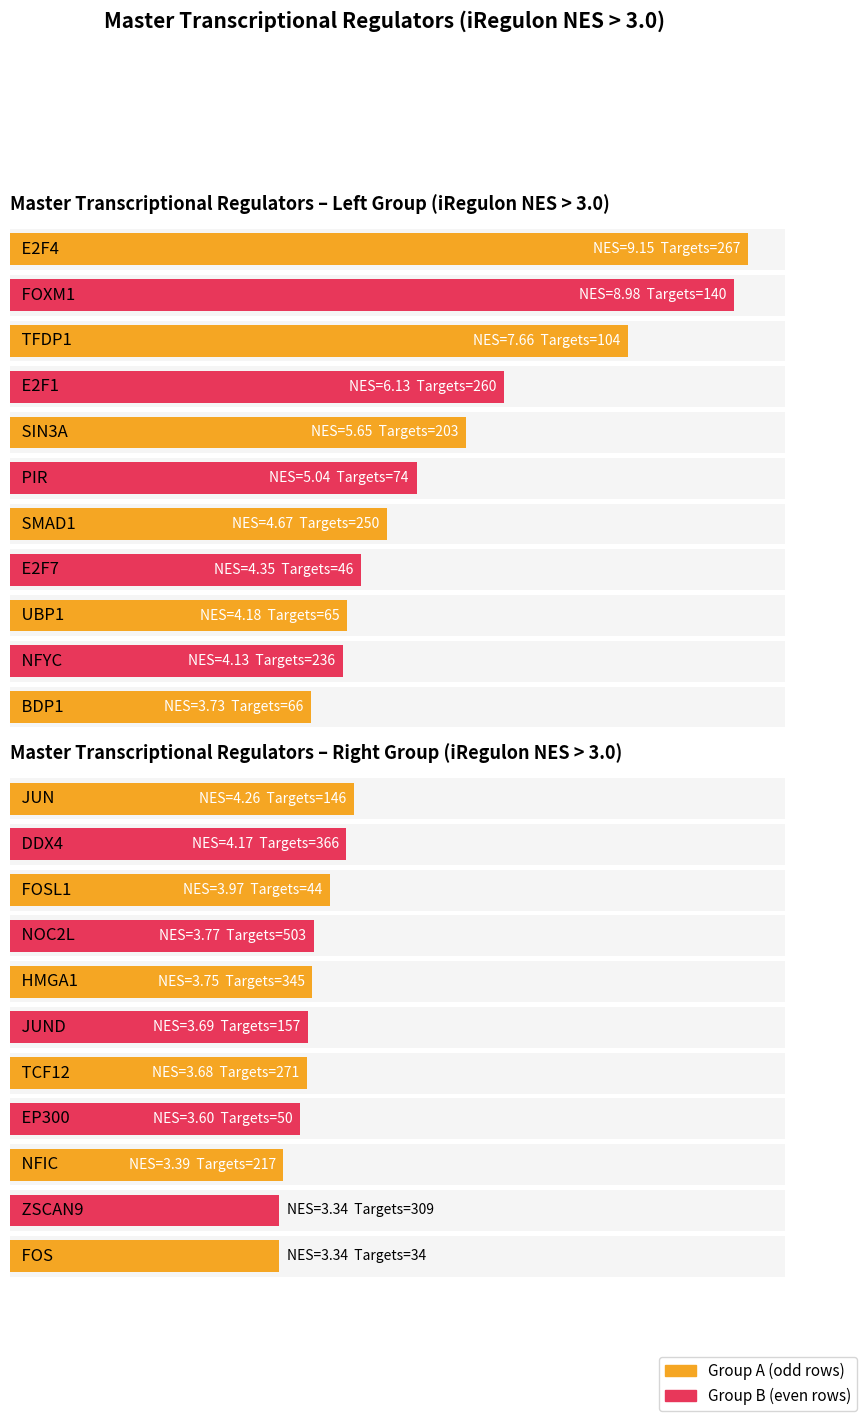

How many groups of bars are there?

11